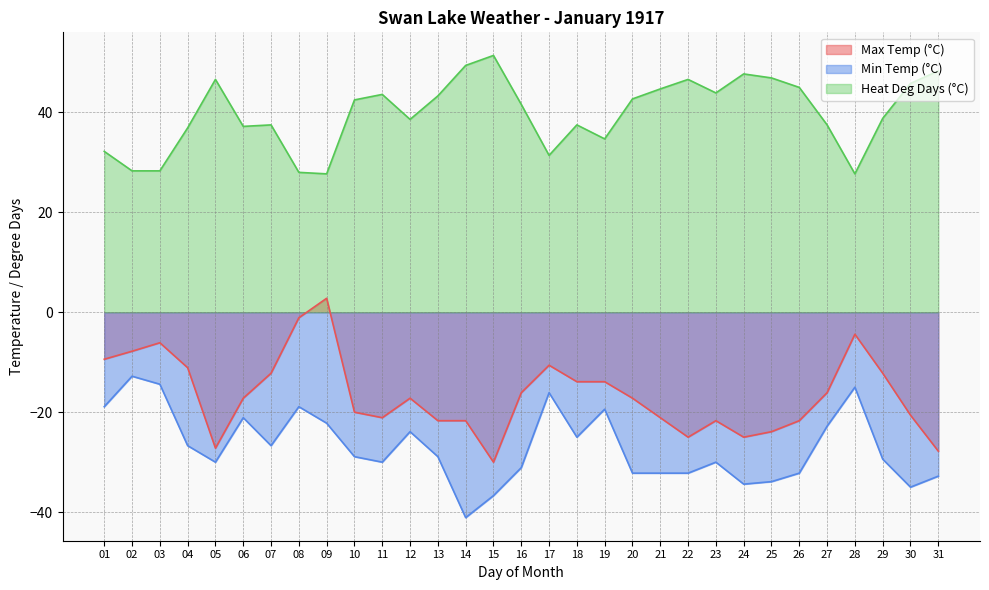

What are all the series names shown in the legend?

Max Temp (°C), Min Temp (°C), Heat Deg Days (°C)